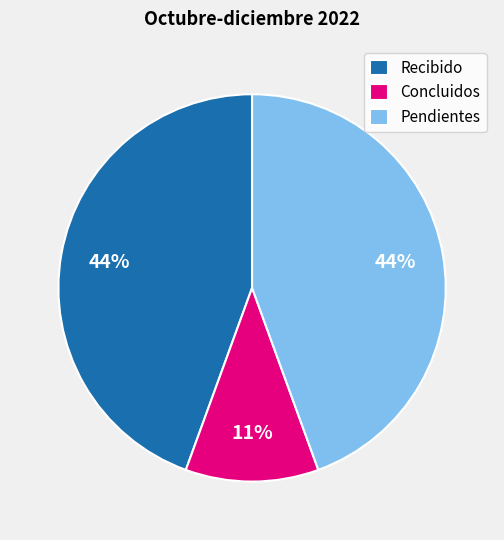

Is it true that Recibido is 54% of the pie?

False